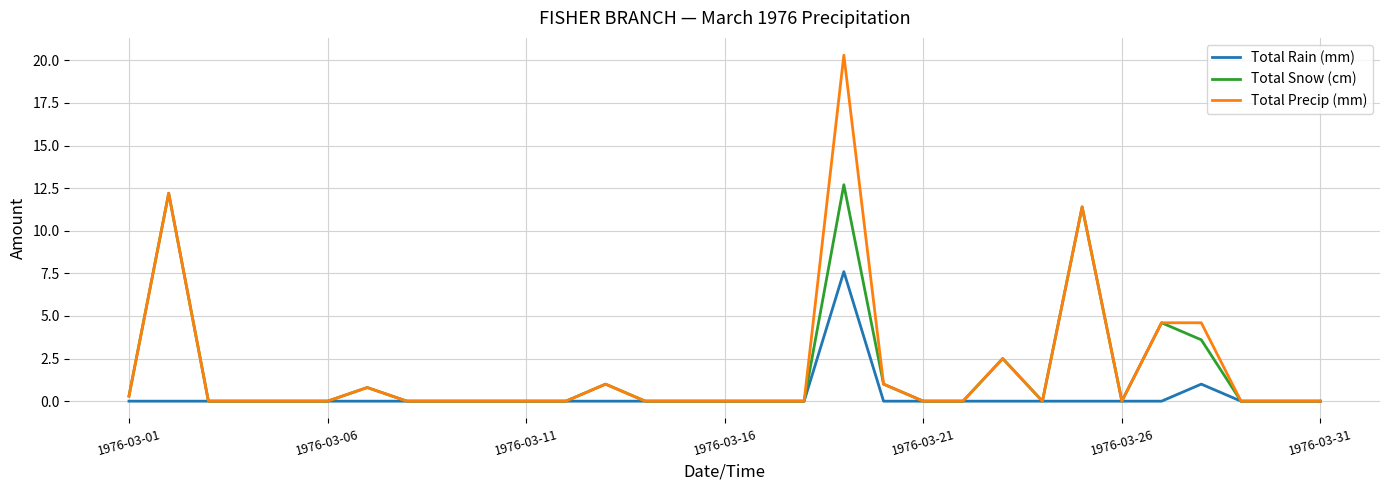

Rank the series by their maximum value, from lowest to highest.

Total Rain (mm), Total Snow (cm), Total Precip (mm)